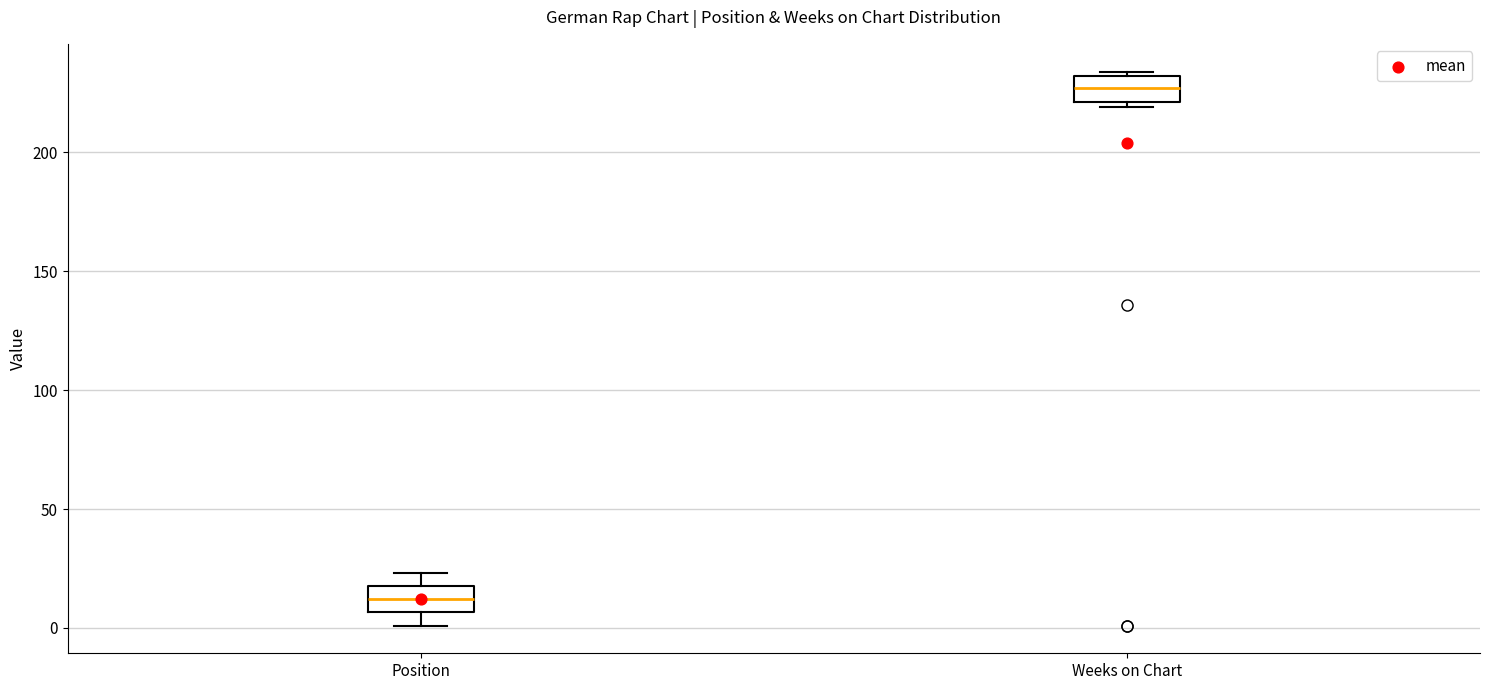

Reading left to right, read every box against the y-axis: the position of its median line, the range the box covers, and the ends of its whiskers. The values are not printed on the chart, so give them approximately, as read against the axis.

Position: median 10, box 5 to 20, whiskers 0 to 25
Weeks on Chart: median 225, box 220 to 230, whiskers 220 (just below the box's lower edge) to 235